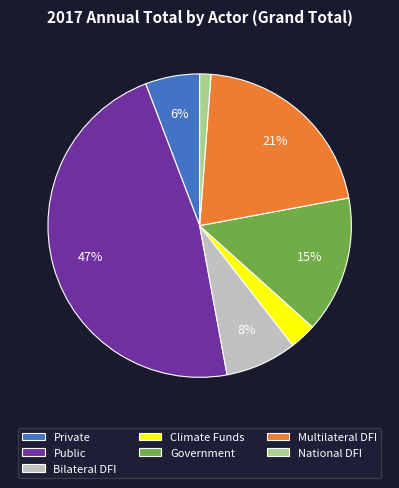

Count the number of slices in the pie.

7